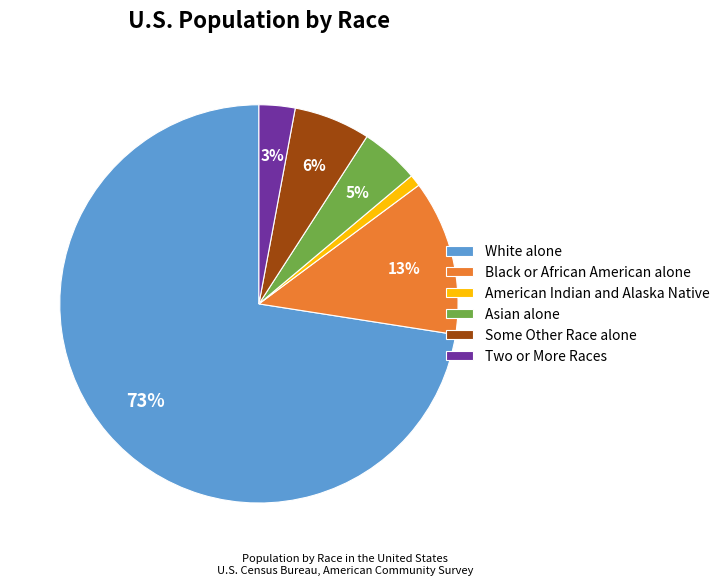

Does White alone account for over 50% of the chart?

Yes